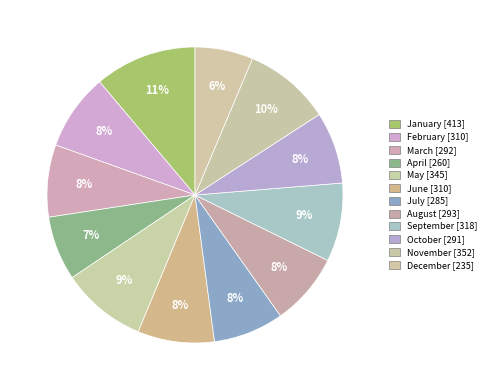

Is it true that February is 8% of the pie?

True